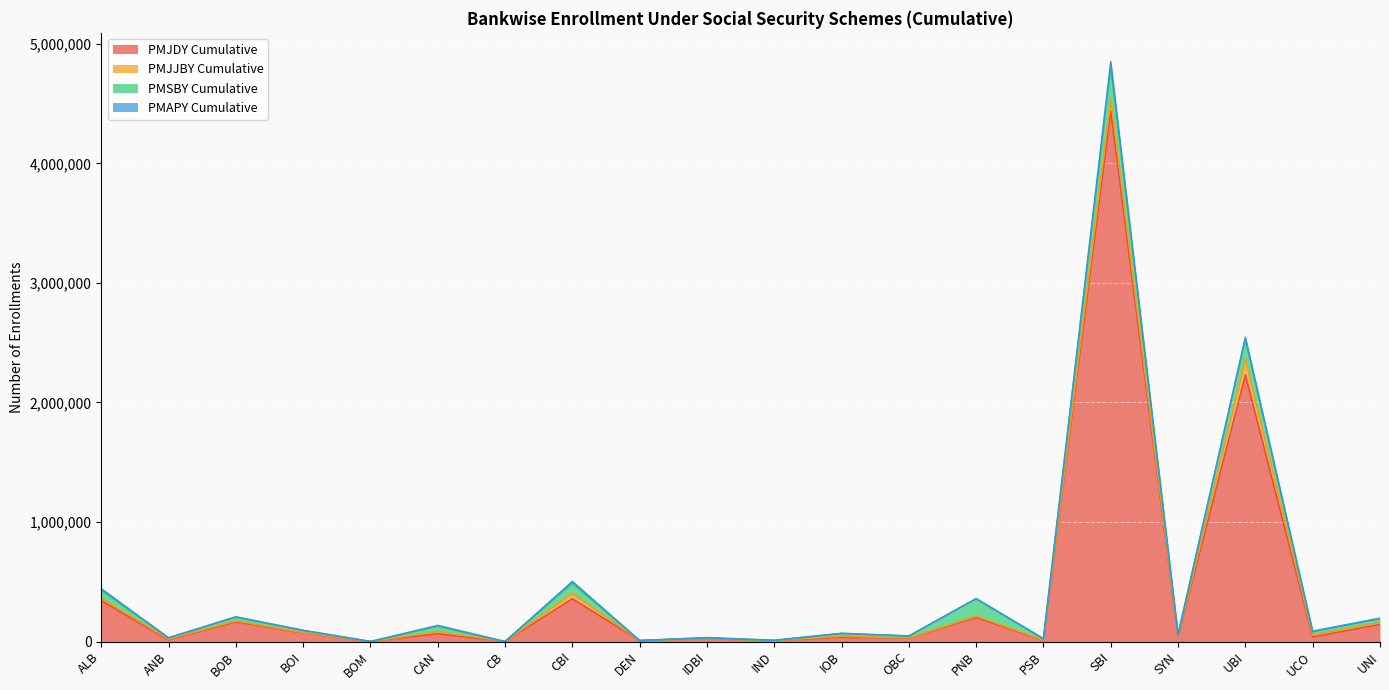

Between IDBI and SYN, which is larger?

SYN